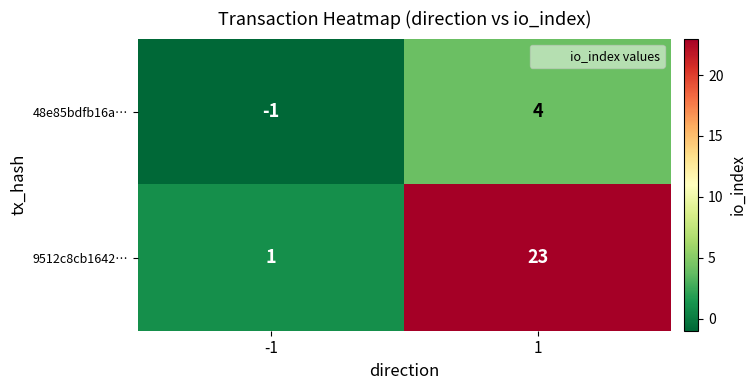

Which series changed the most between -1 and 1?

9512c8cb1642…